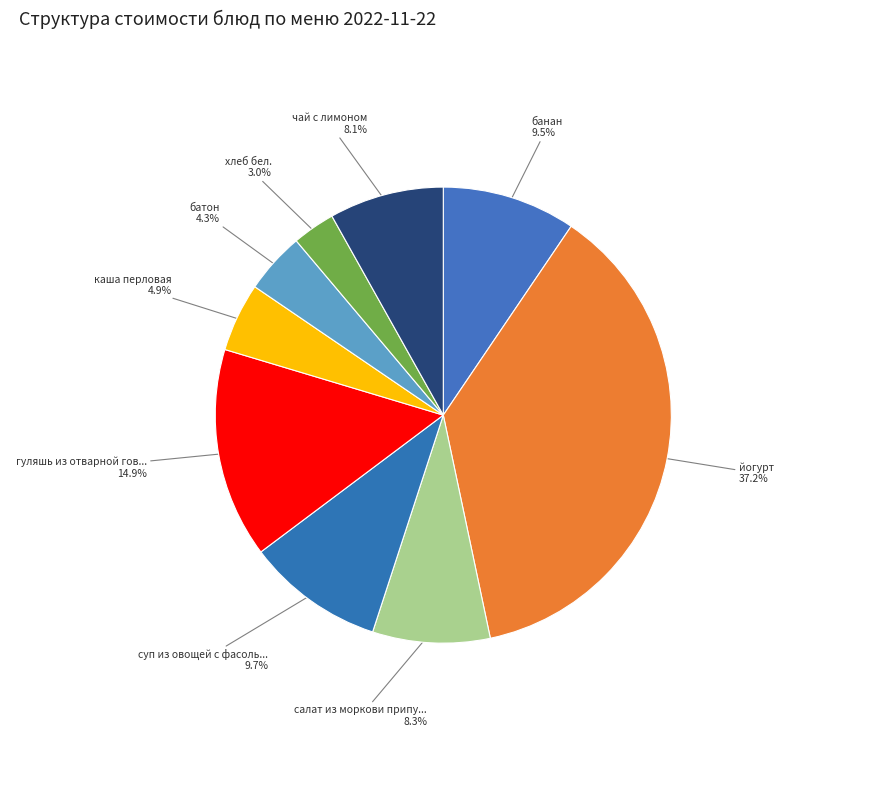

What is the smallest slice in the pie chart?

хлеб бел.